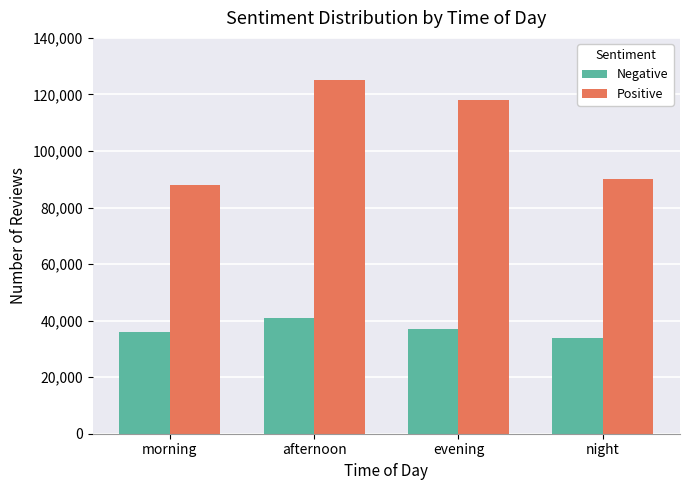

At which label does Positive first exceed 118000?

afternoon